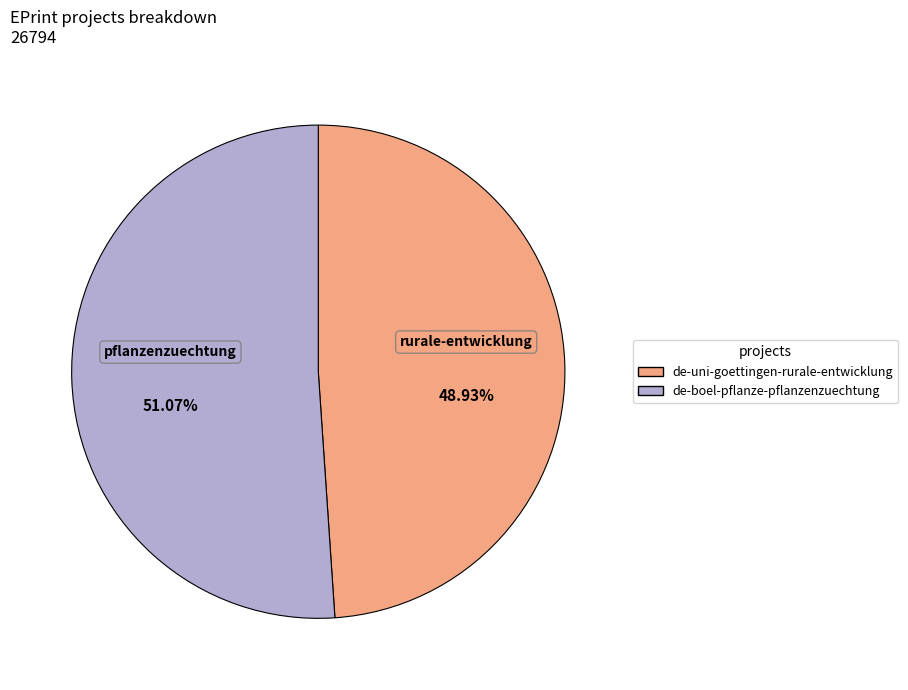

How many slices are in this pie chart?

2